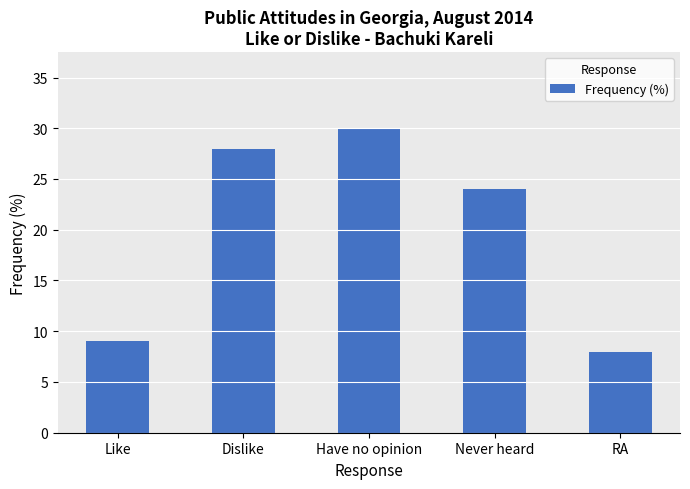

Read the value at Like.

9